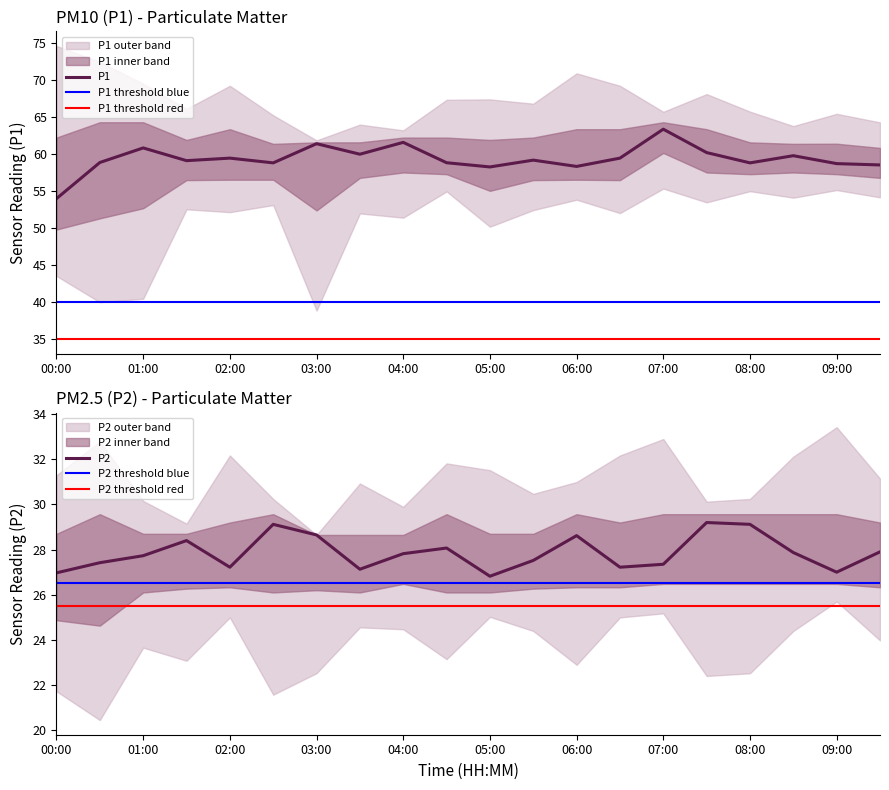

At 05:00, list the series in order from smallest to largest.

P2, P1